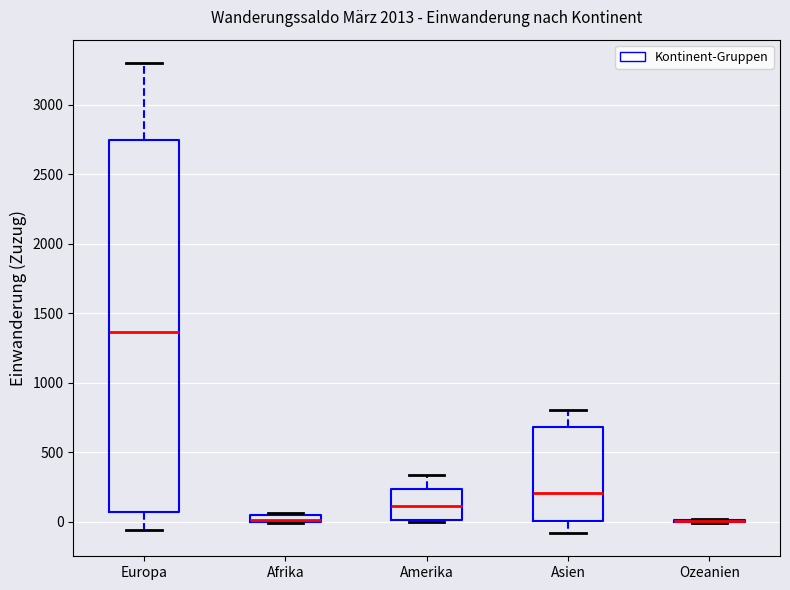

Comparing the boxes themselves (not the whiskers), which one is the tallest?

Europa